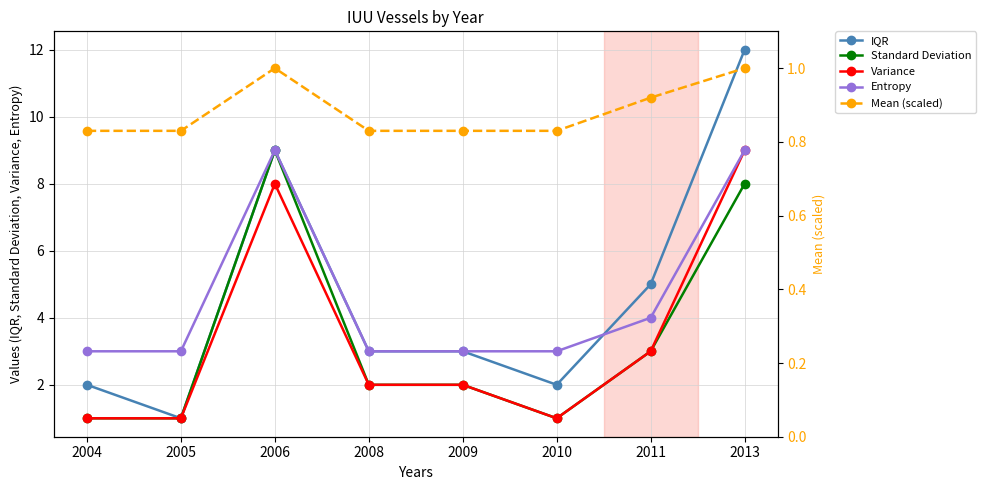

What is the total value across all series at 2010?

7.8